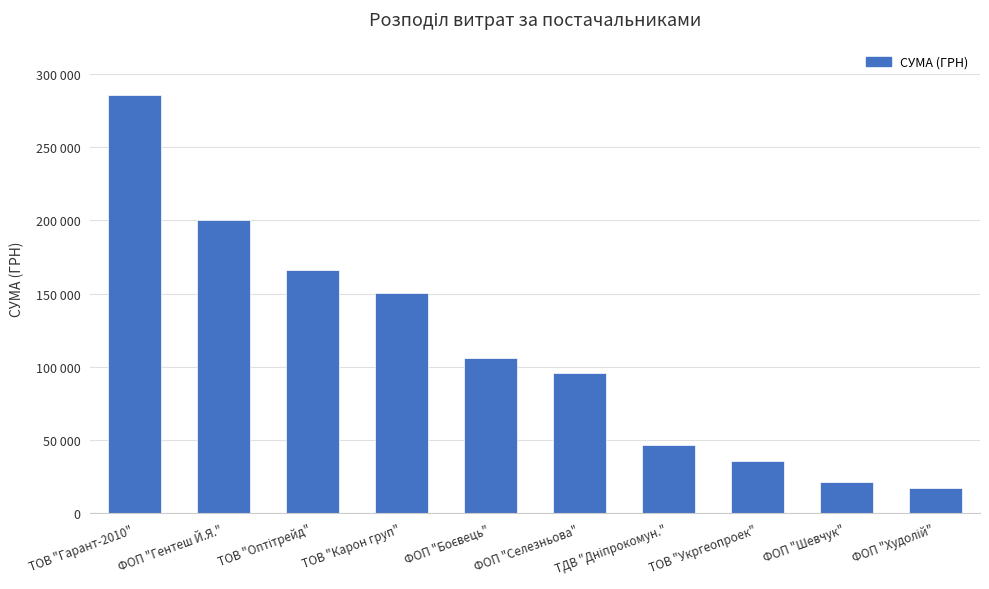

What is the label of the 2nd bar from the left?

ФОП "Гентеш Й.Я."